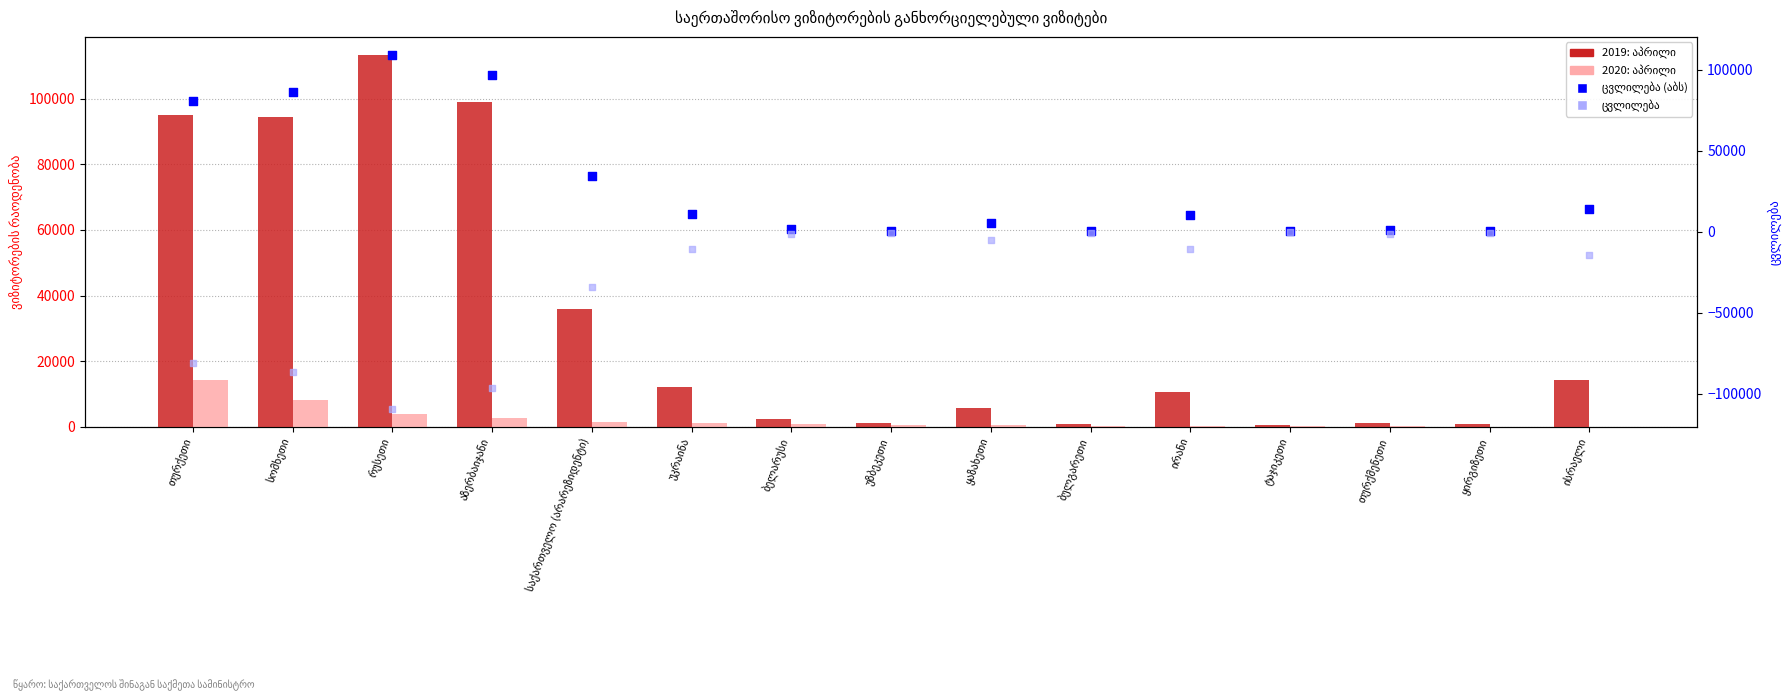

What are all the series names shown in the legend?

2019: აპრილი, 2020: აპრილი, ცვლილება (აბს), ცვლილება